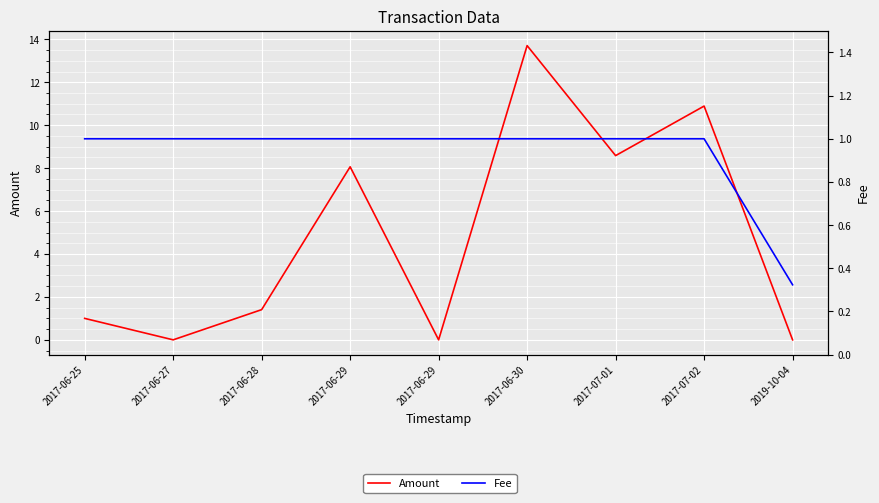

Reading left to right, list all the values displayed in this chart.

Amount: 1.0	0.0	1.4	8.1	0.0	13.7	8.6	10.9	0.0
Fee: 1.0	1.0	1.0	1.0	1.0	1.0	1.0	1.0	0.3